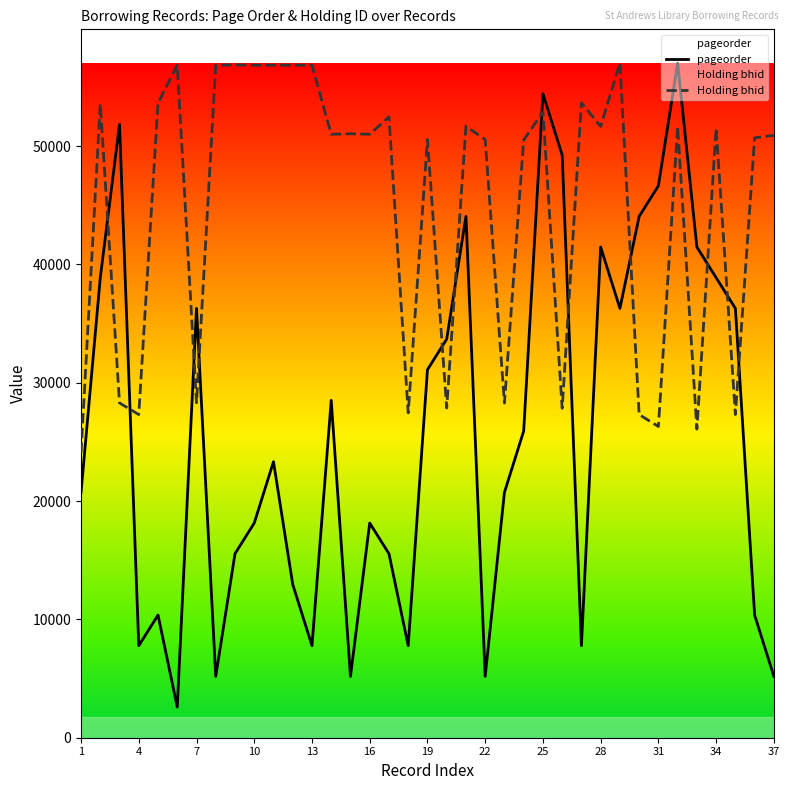

How many times do Holding bhid and pageorder cross each other?

12